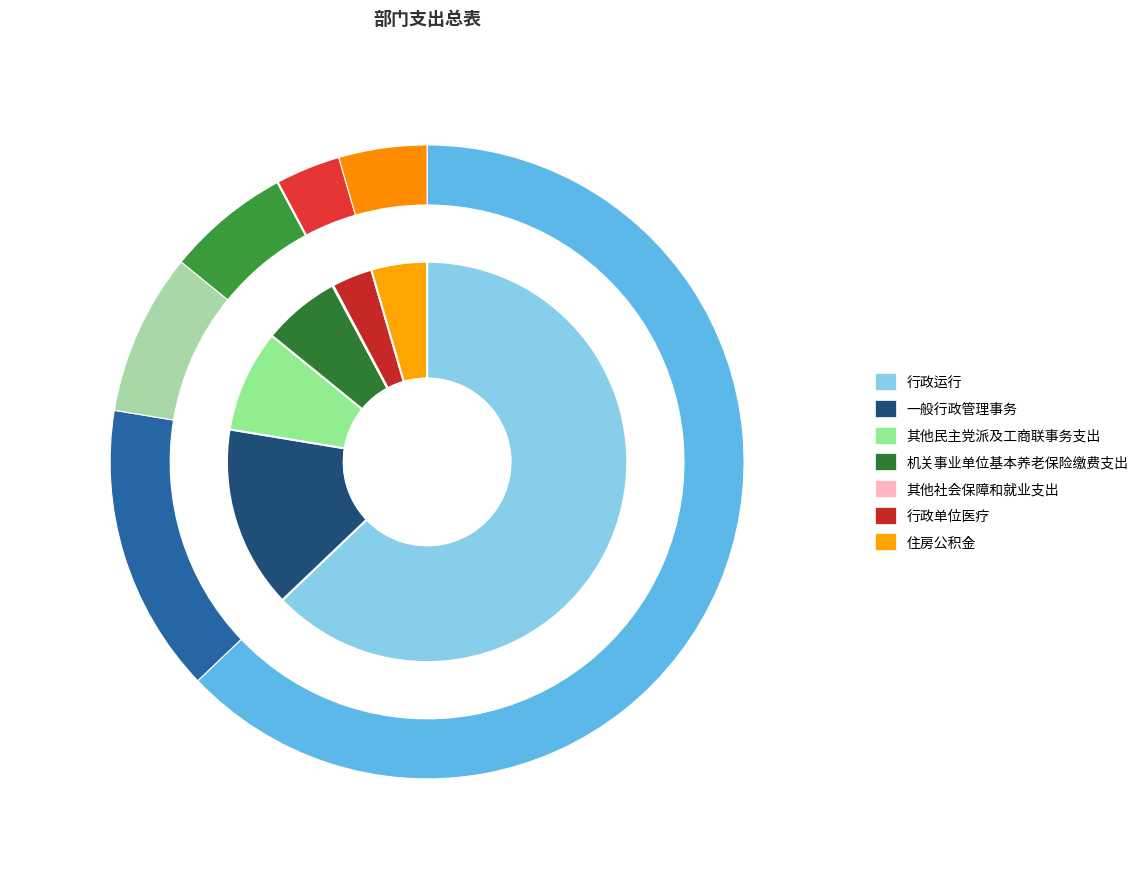

To the nearest percent, what is the combined percentage of 机关事业单位基本养老保险缴费支出 and 一般行政管理事务?

21%